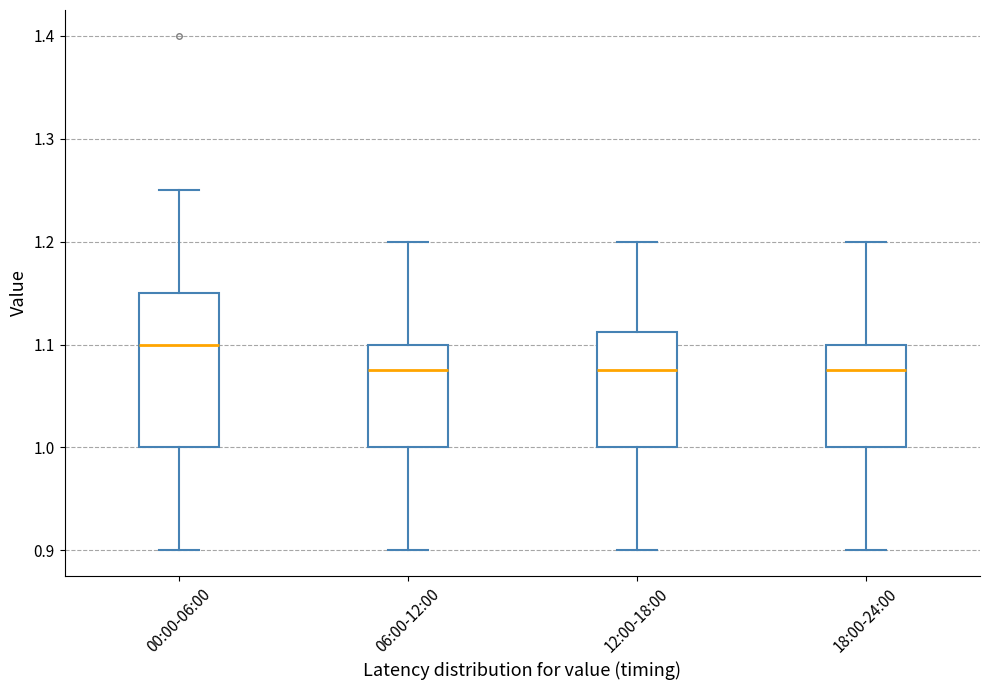

Reading left to right, read every box against the y-axis: the position of its median line, the range the box covers, and the ends of its whiskers. The values are not printed on the chart, so give them approximately, as read against the axis.

00:00-06:00: median 1.10, box 1.00 to 1.15, whiskers 0.90 to 1.25
06:00-12:00: median 1.08, box 1.00 to 1.10, whiskers 0.90 to 1.20
12:00-18:00: median 1.08, box 1.00 to 1.11, whiskers 0.90 to 1.20
18:00-24:00: median 1.08, box 1.00 to 1.10, whiskers 0.90 to 1.20